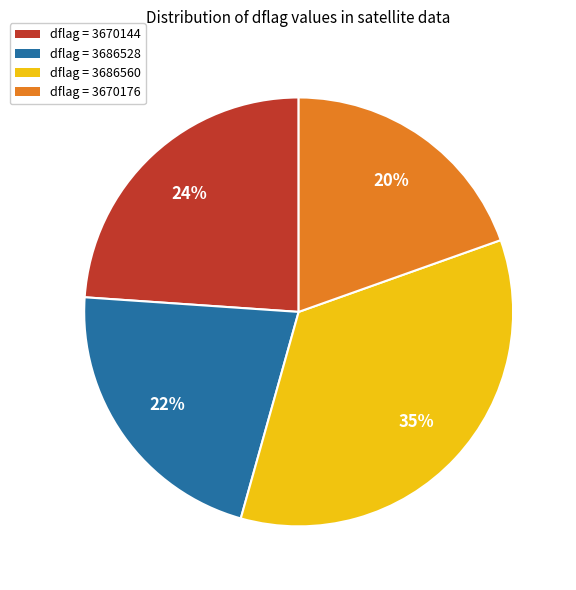

Is there a majority slice in this chart?

No